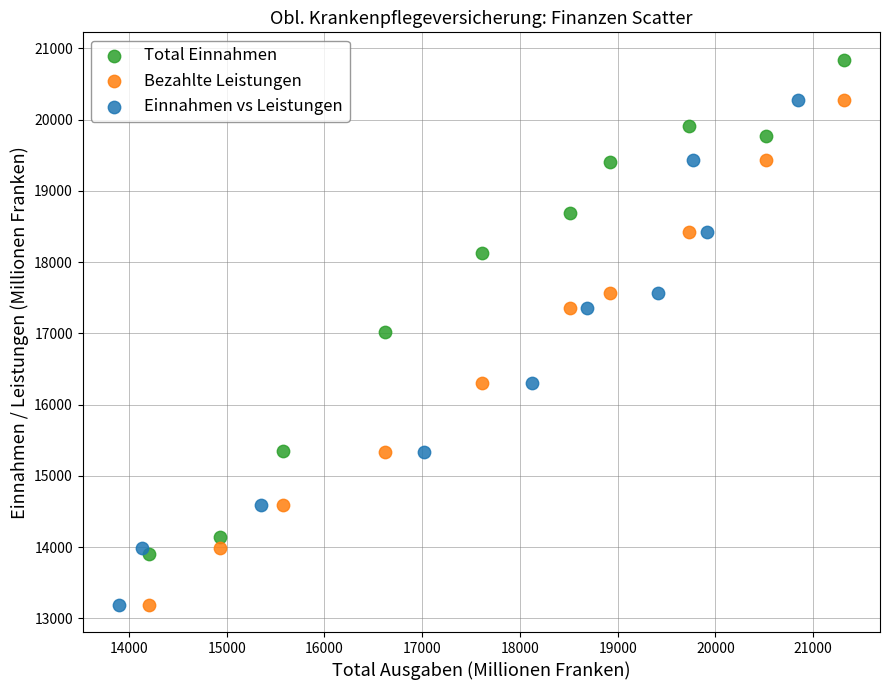

Which series contains the highest Y value?

Total Einnahmen